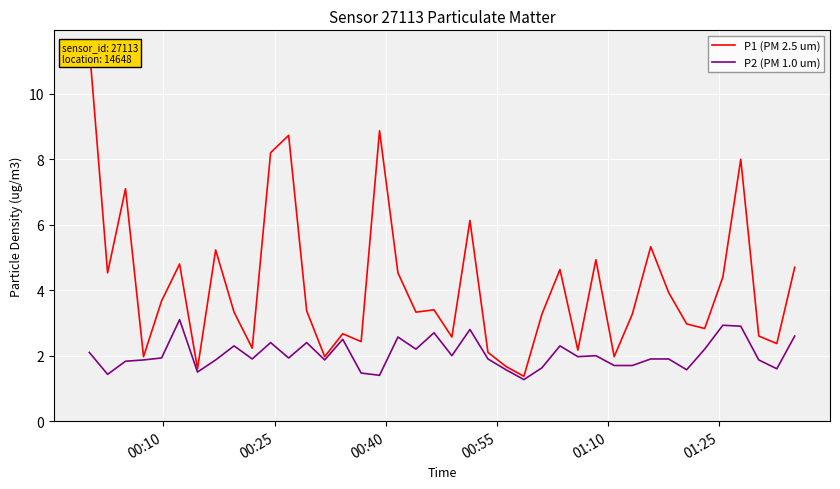

True or false: P2 (PM 1.0 um) and P1 (PM 2.5 um) intersect in this chart.

False